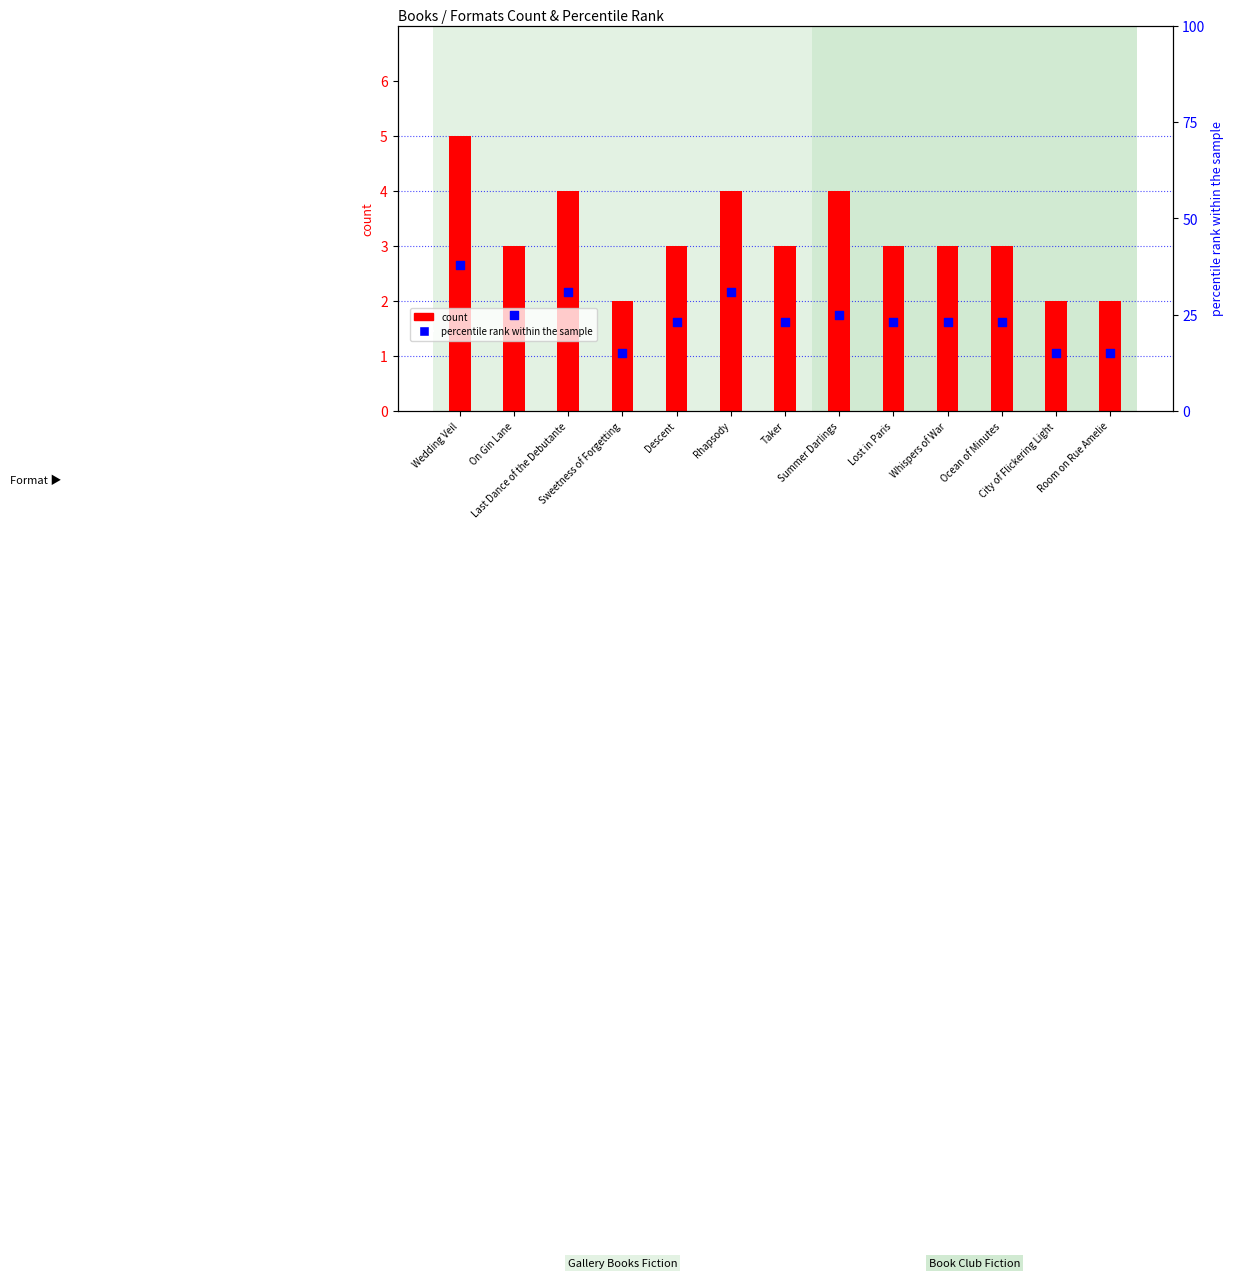

Is the value of percentile rank within the sample at Sweetness of Forgetting greater than the value of count at Summer Darlings?

Yes